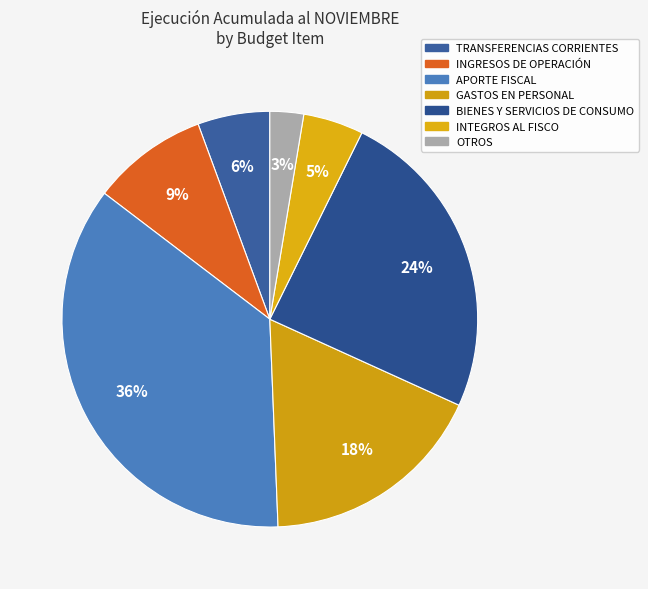

Count the number of slices in the pie.

7